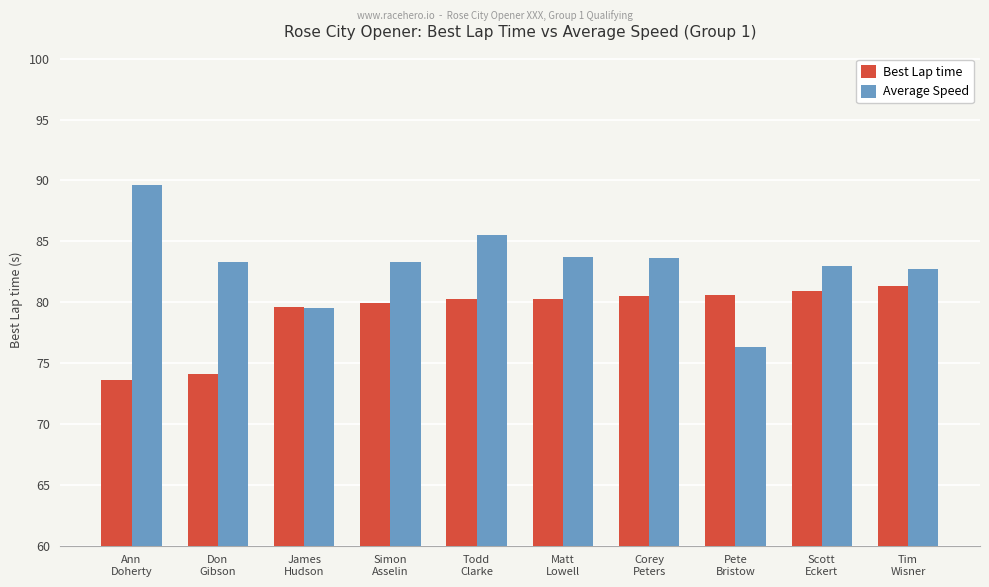

At how many categories does at least one series exceed 85?

2